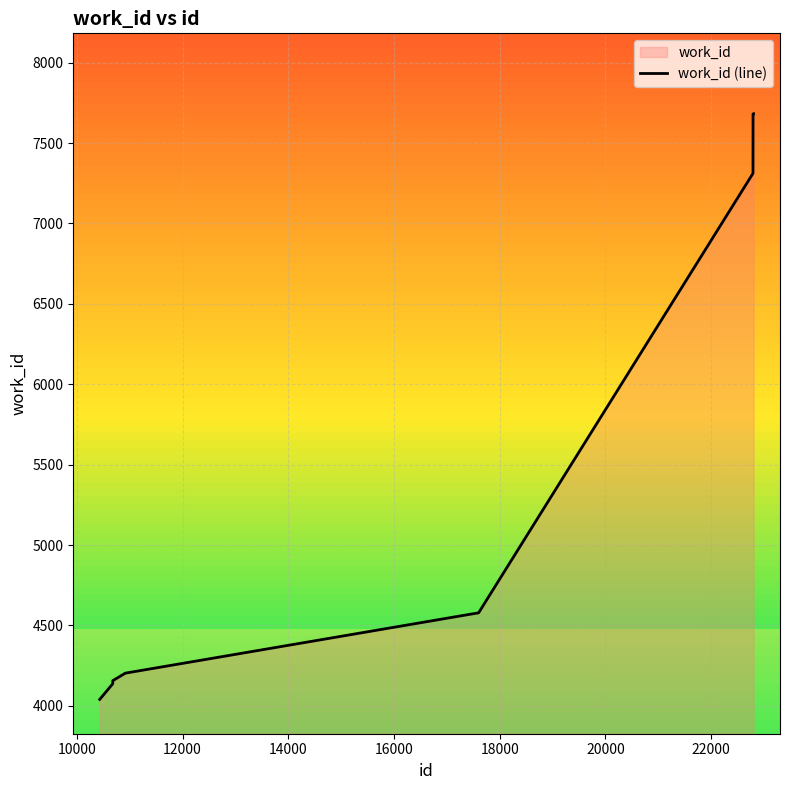

How many lines are shown in the chart?

1